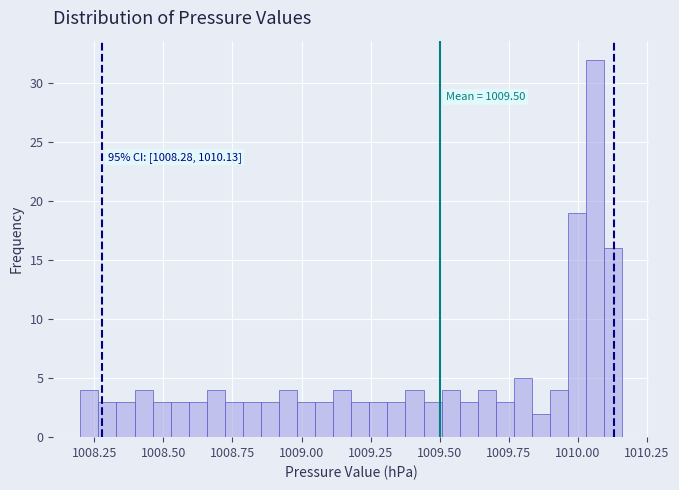

Around what value on the x-axis is the tallest bar? Give the approximate position of its centre, as read against the axis.

1010.05